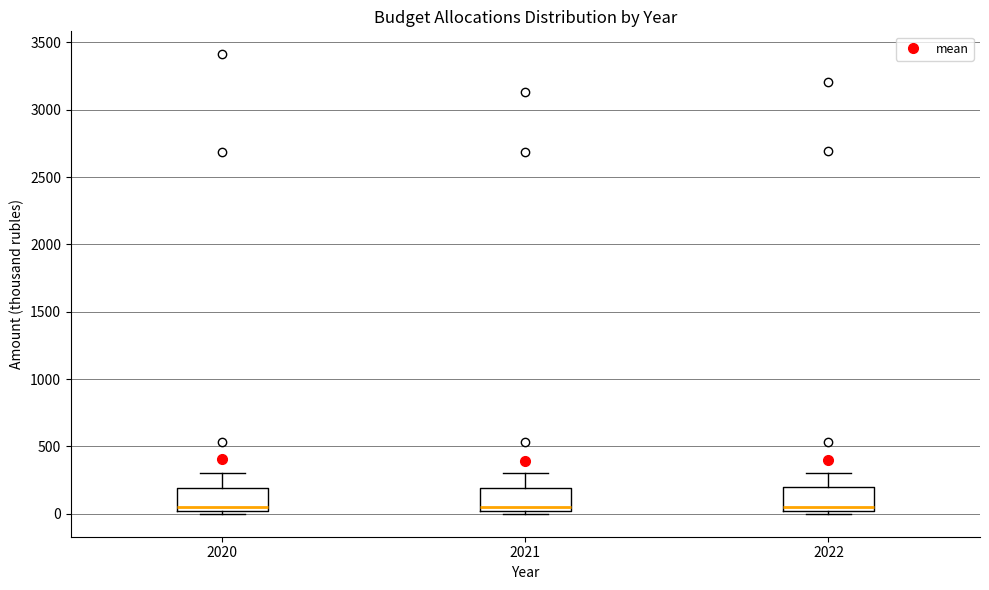

Where is the lower edge of the box at x = 2022 on the y-axis? The values are not printed on the chart, so give them approximately, as read against the axis.

0